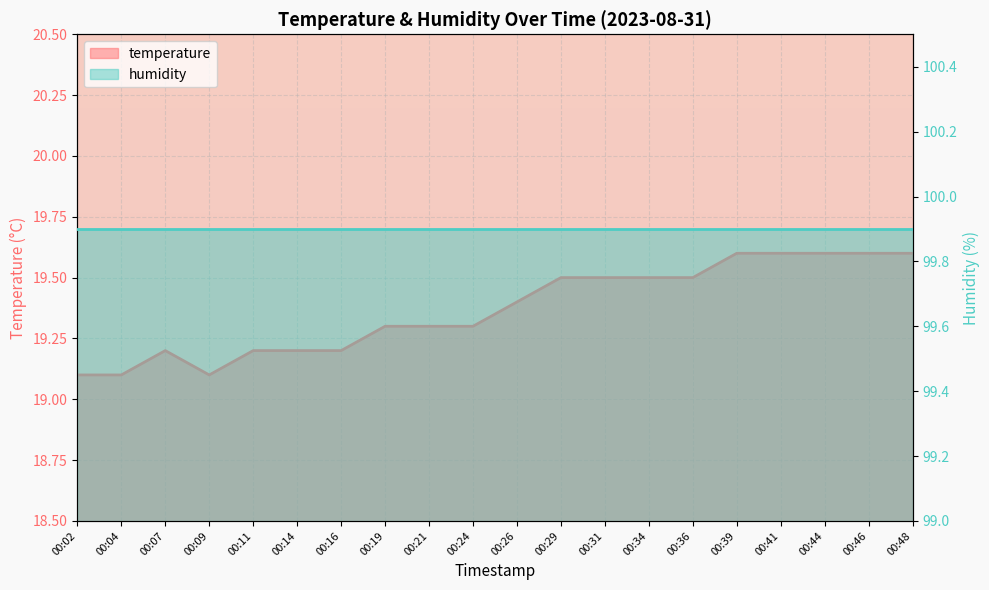

List the labels in order of value, smallest first.

00:02, 00:04, 00:09, 00:07, 00:11, 00:14, 00:16, 00:19, 00:21, 00:24, 00:26, 00:29, 00:31, 00:34, 00:36, 00:39, 00:41, 00:44, 00:46, 00:48